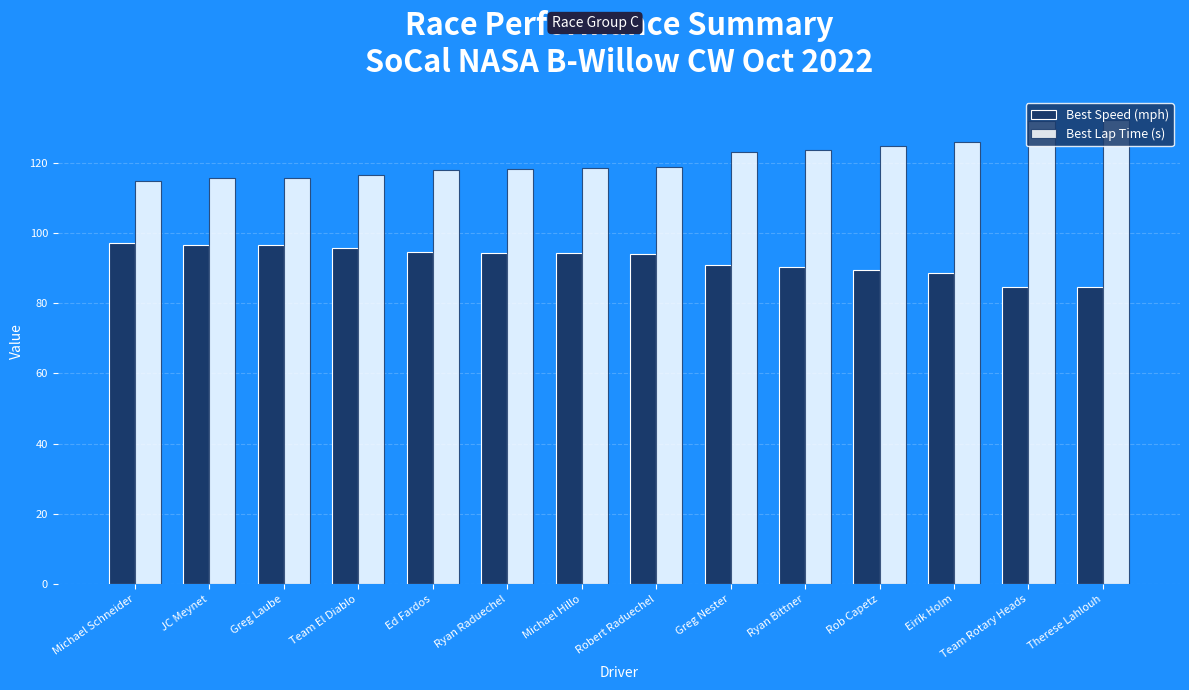

Are the bars grouped side by side (vs. stacked)?

Yes